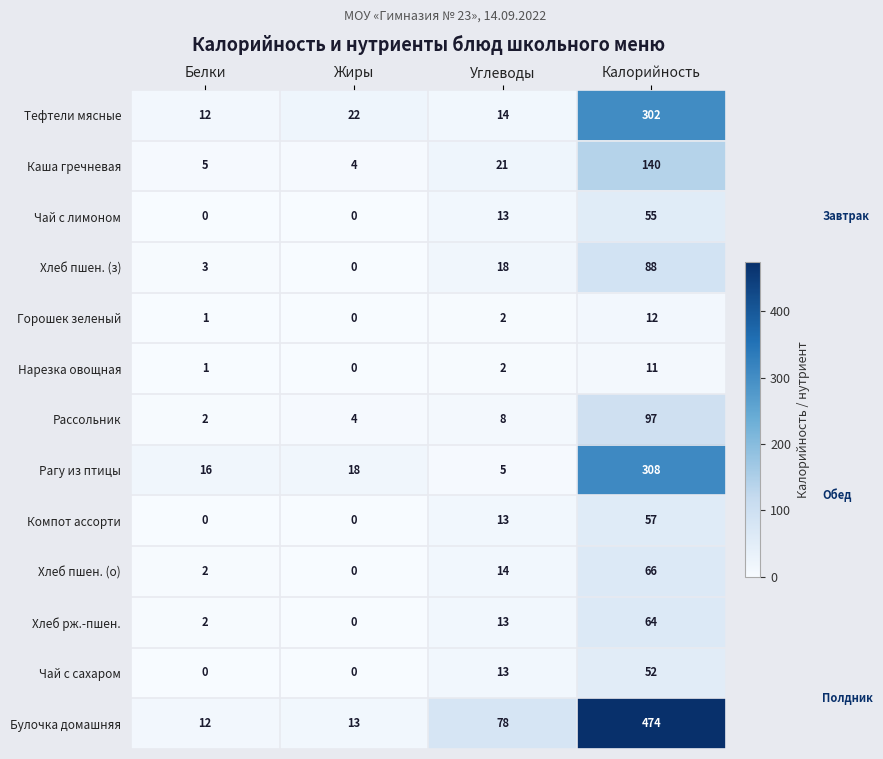

At which label is Нарезка овощная closest to 5?

Углеводы